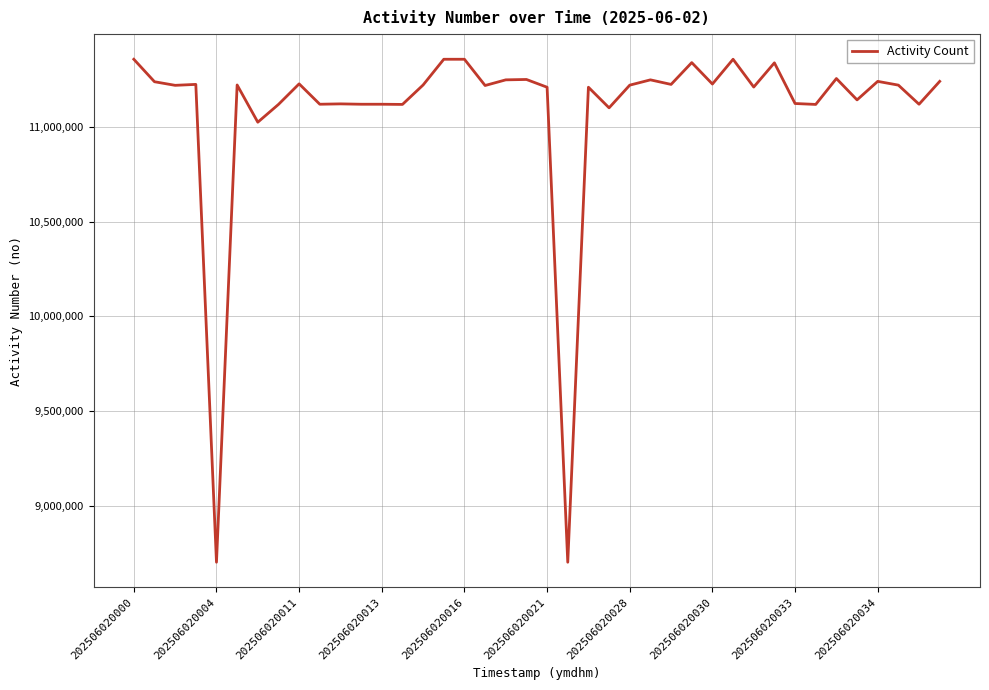

What is the maximum value shown in the chart?

11359092